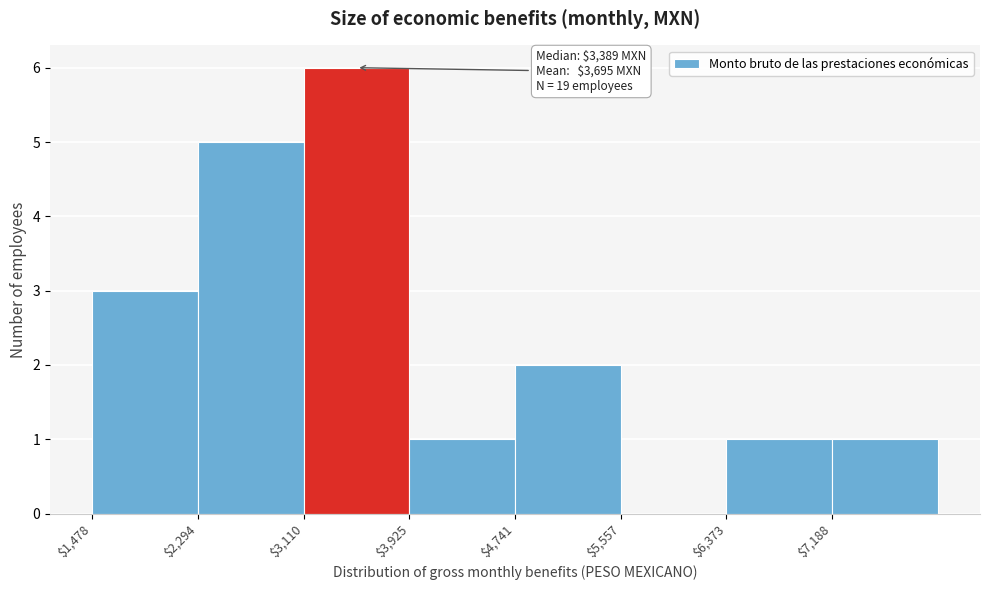

Which range on the x-axis has the tallest bar?

3100 to 3900